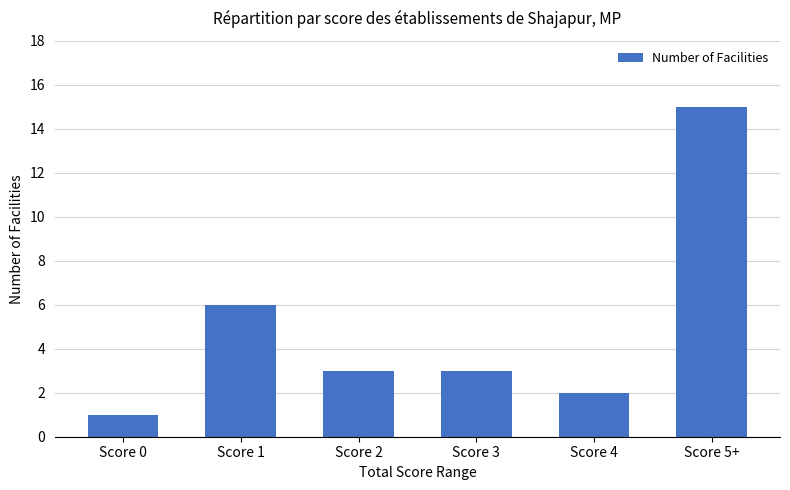

What is the change in value from Score 1 to Score 3?

-3